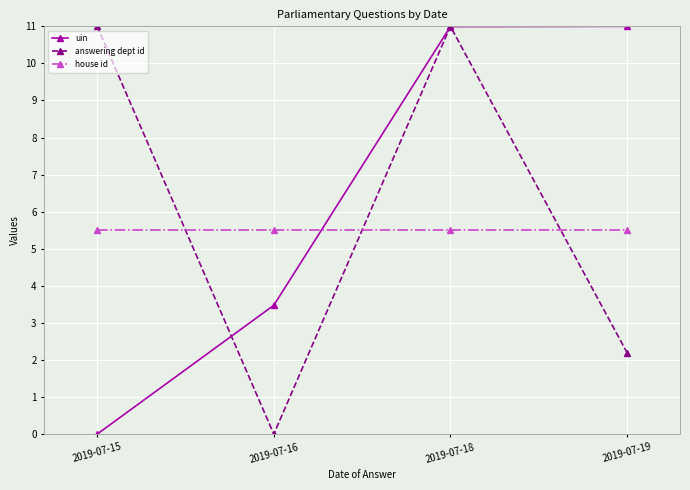

What is the greatest value displayed?

11.0